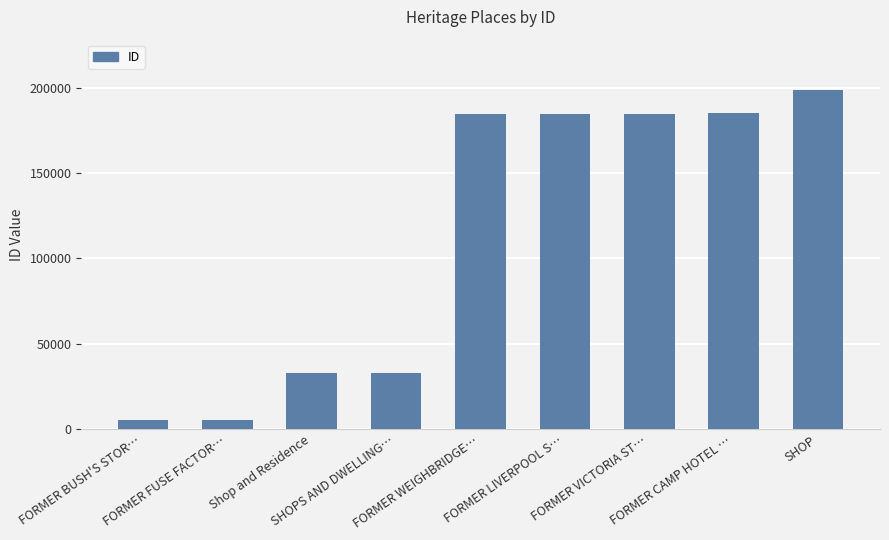

What is the sum of all values?

1014140